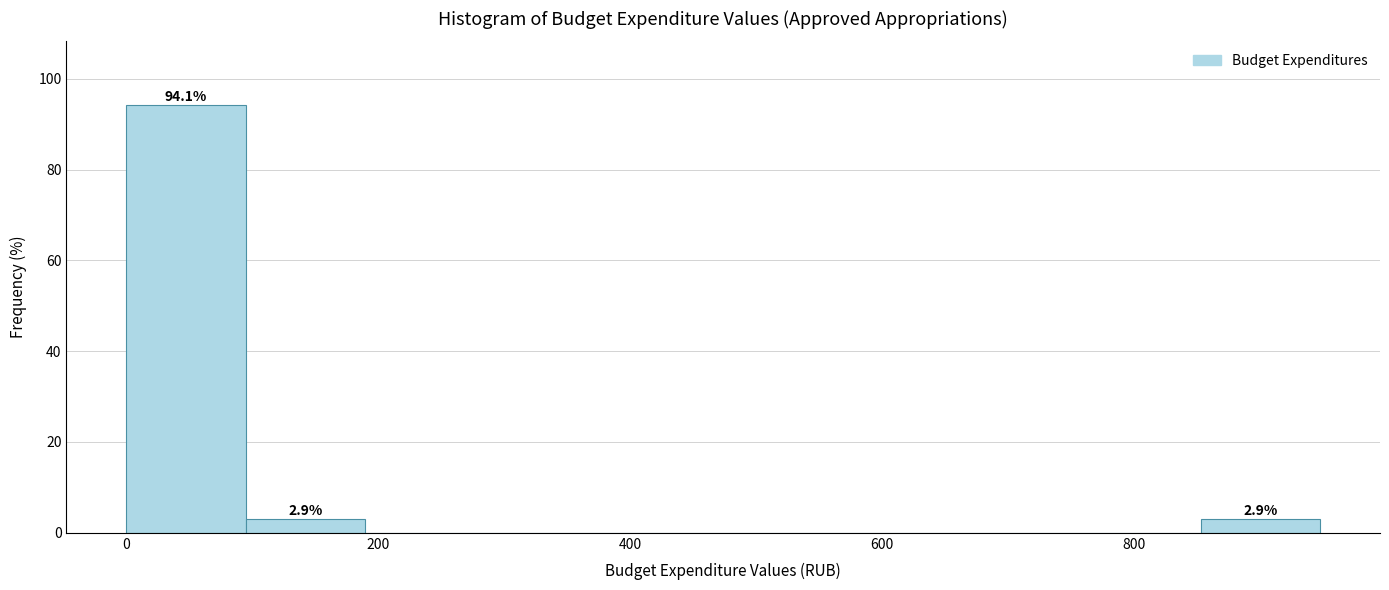

Over which range of the x-axis is the bar tallest?

0 to 100